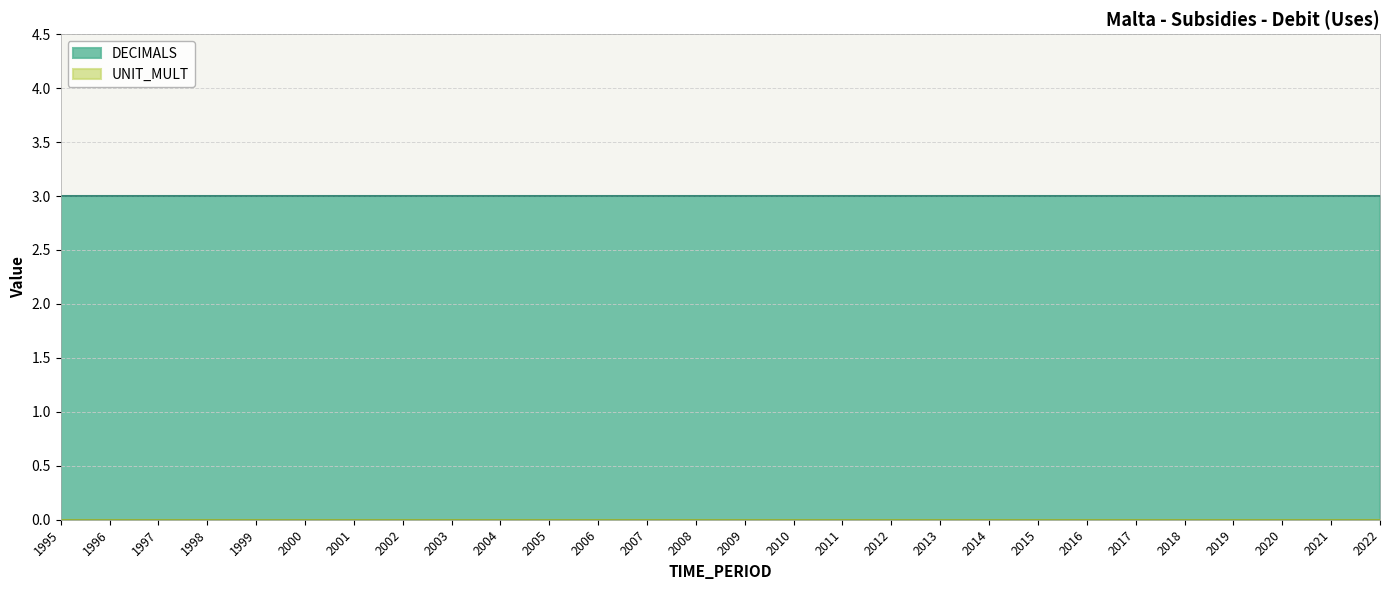

True or false: UNIT_MULT and DECIMALS cross at least once.

False